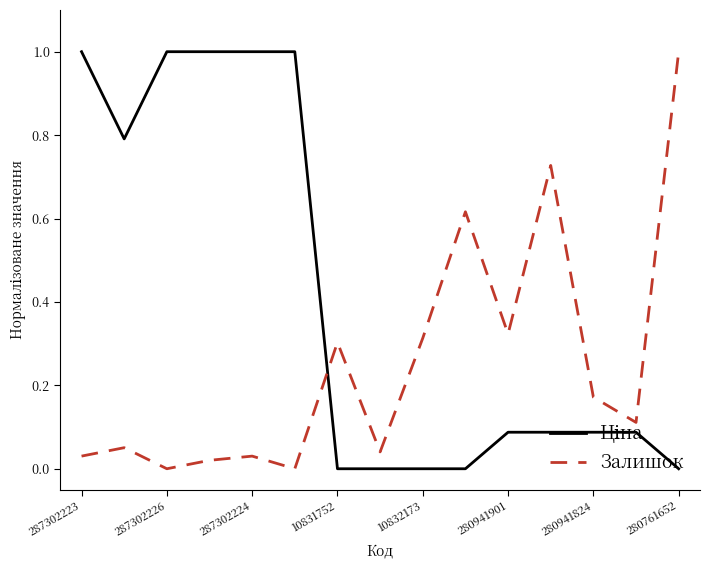

What is the highest value of the Залишок series?

1.0